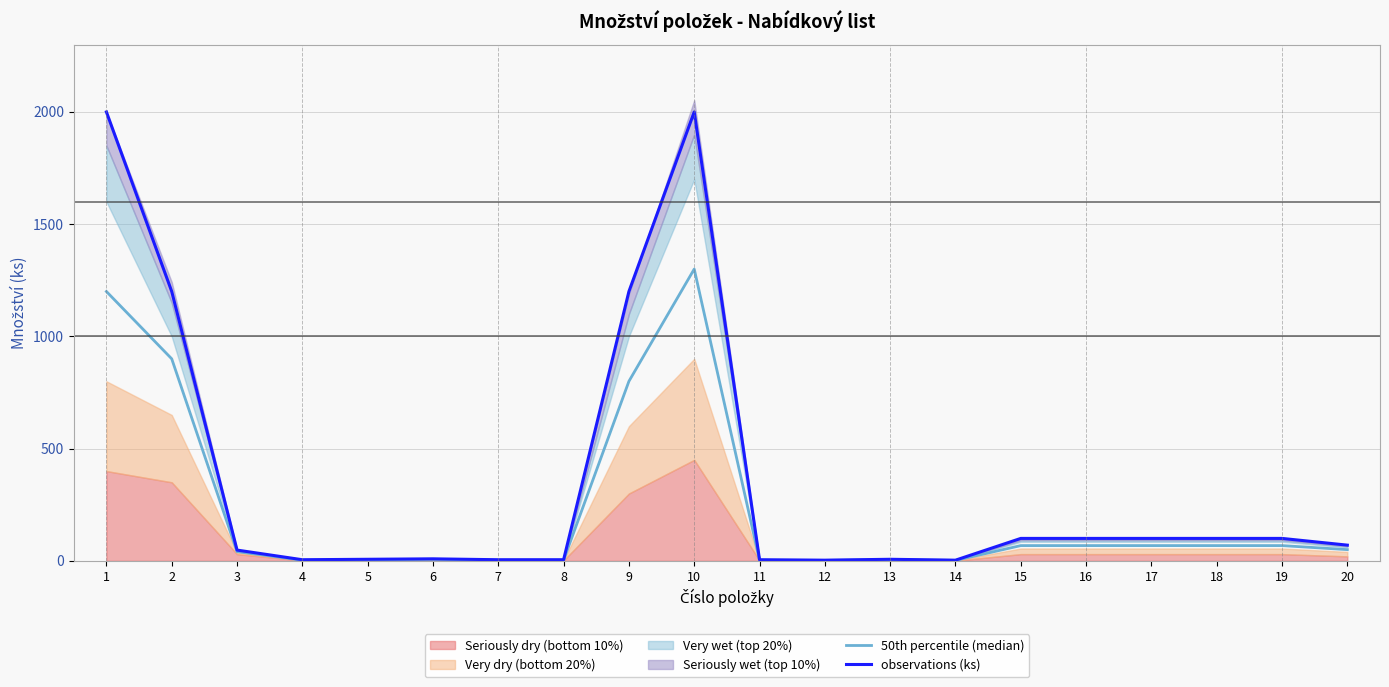

What is the sum of all observations (ks) values?

7067